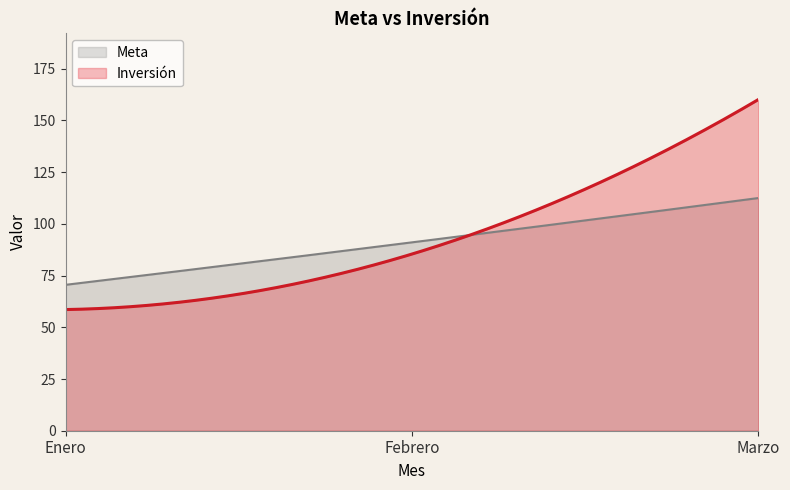

At which label does Meta reach its minimum?

Enero